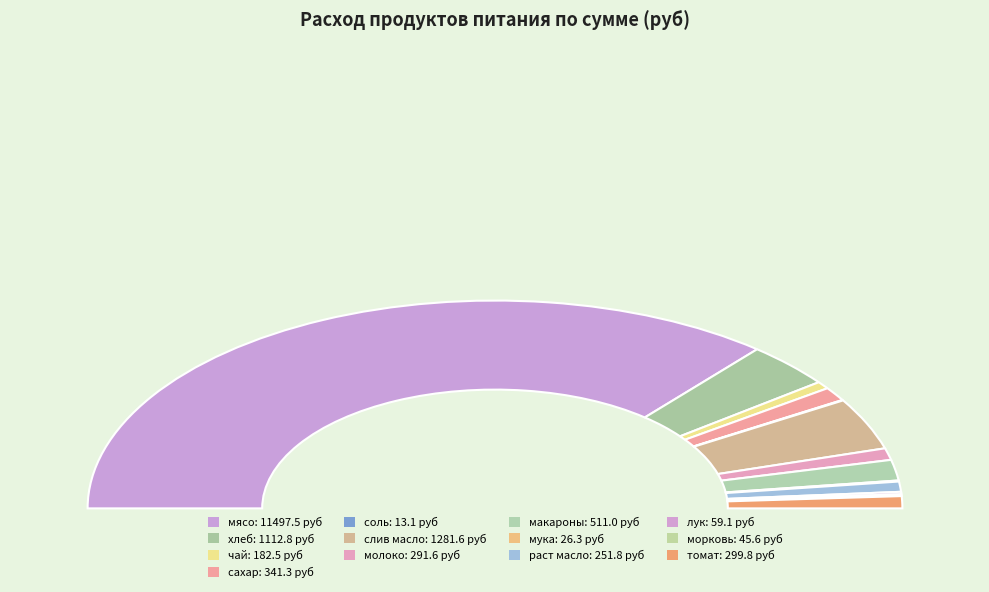

Rank the categories by value from highest to lowest.

мясо, слив масло, хлеб, макароны, сахар, томат, молоко, раст масло, чай, лук, морковь, мука, соль